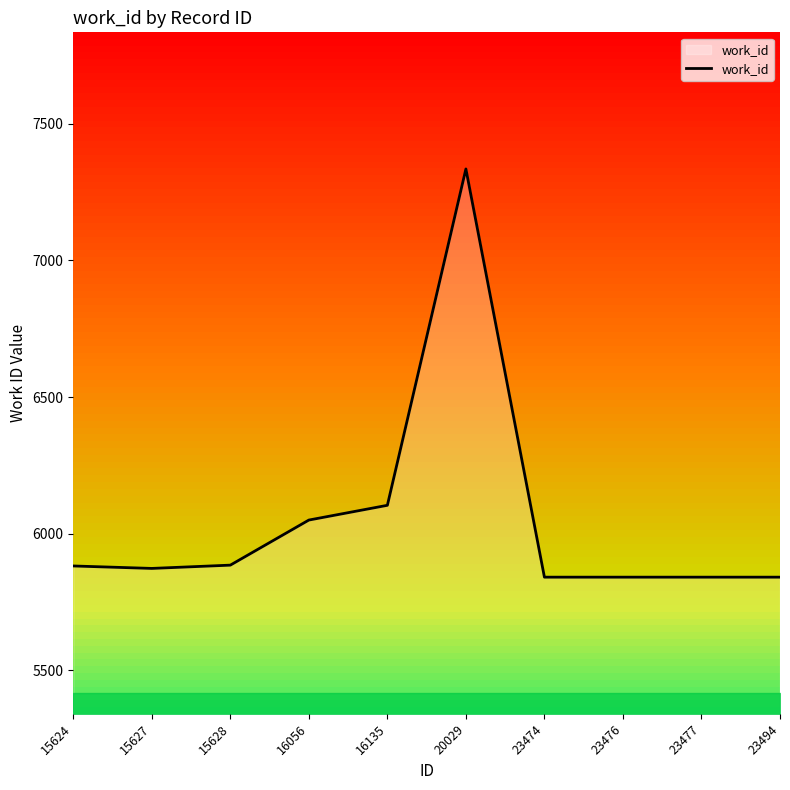

Between 15628 and 20029, which is larger?

20029